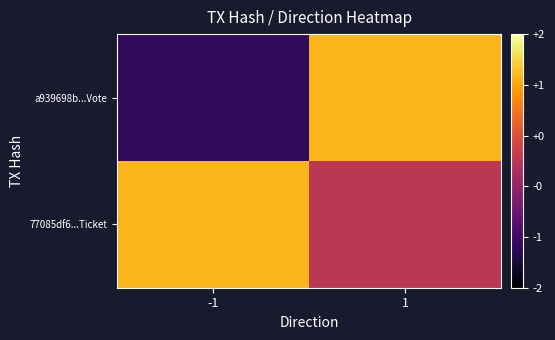

At which category is the sum across all series the highest?

1